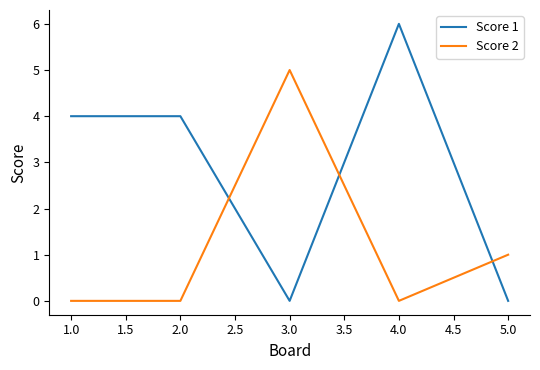

What is the total value across all series at 1.0?

4